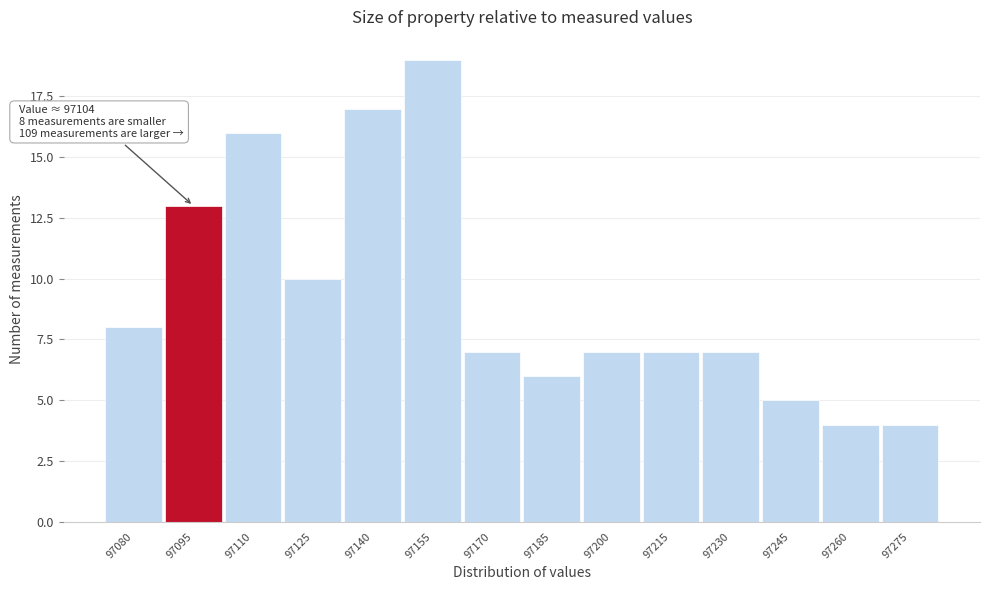

Reading left to right, what are all the values shown in this chart?

8	13	16	10	17	19	7	6	7	7	7	5	4	4